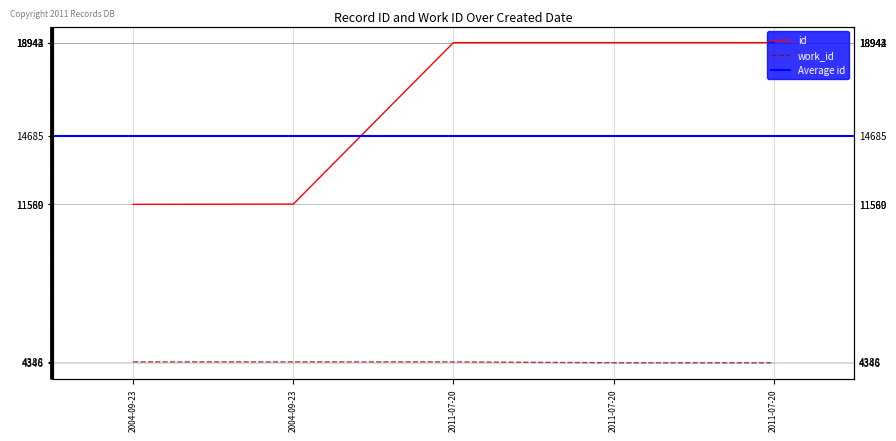

The id series shows 18944 at 2011-07-20. True or false?

True